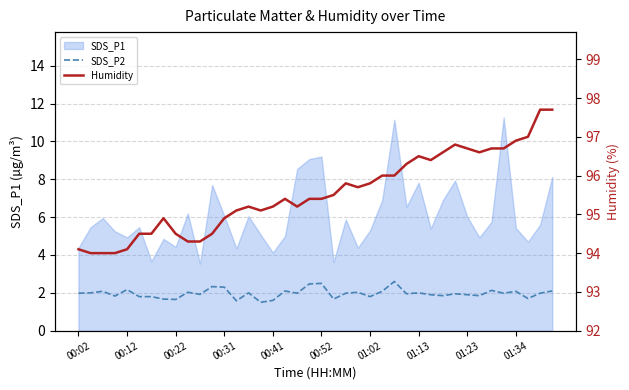

What is the value of the Humidity point at the 7th from the left?

94.5